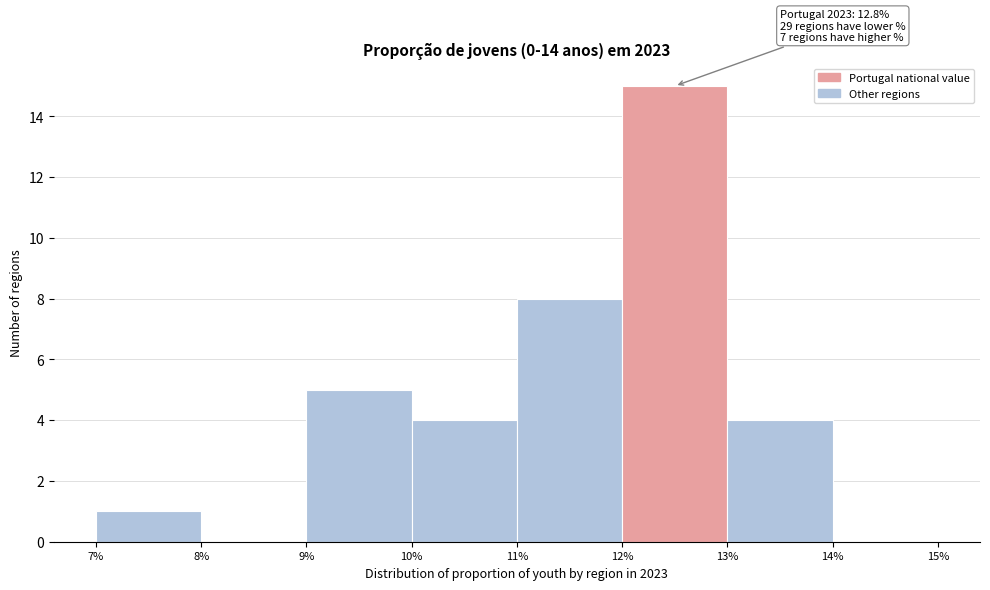

Which range on the x-axis has the tallest bar?

12% to 13%